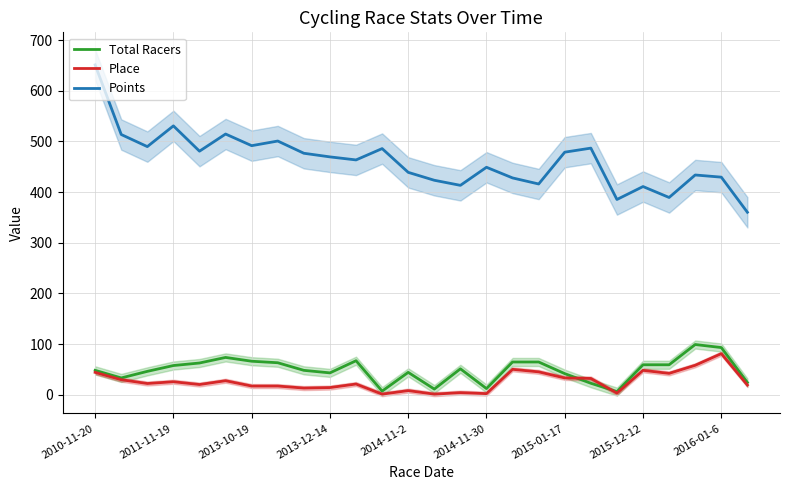

What is the value of the Total Racers point at the 22nd from the left?

59.0